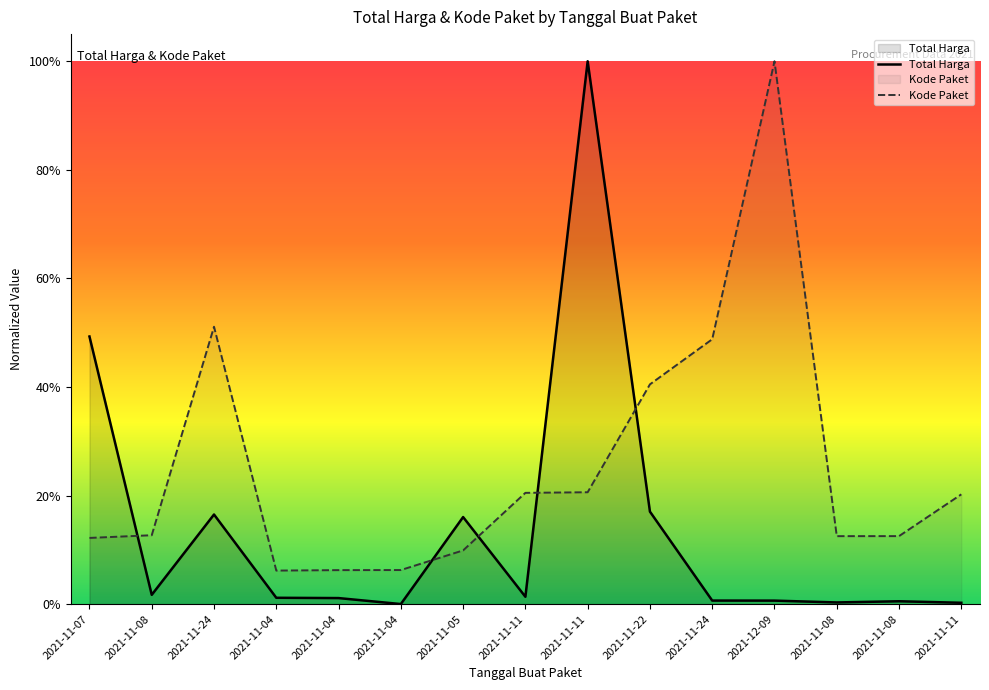

The value of Total Harga at 2021-11-11 is 0.0. True or false?

False